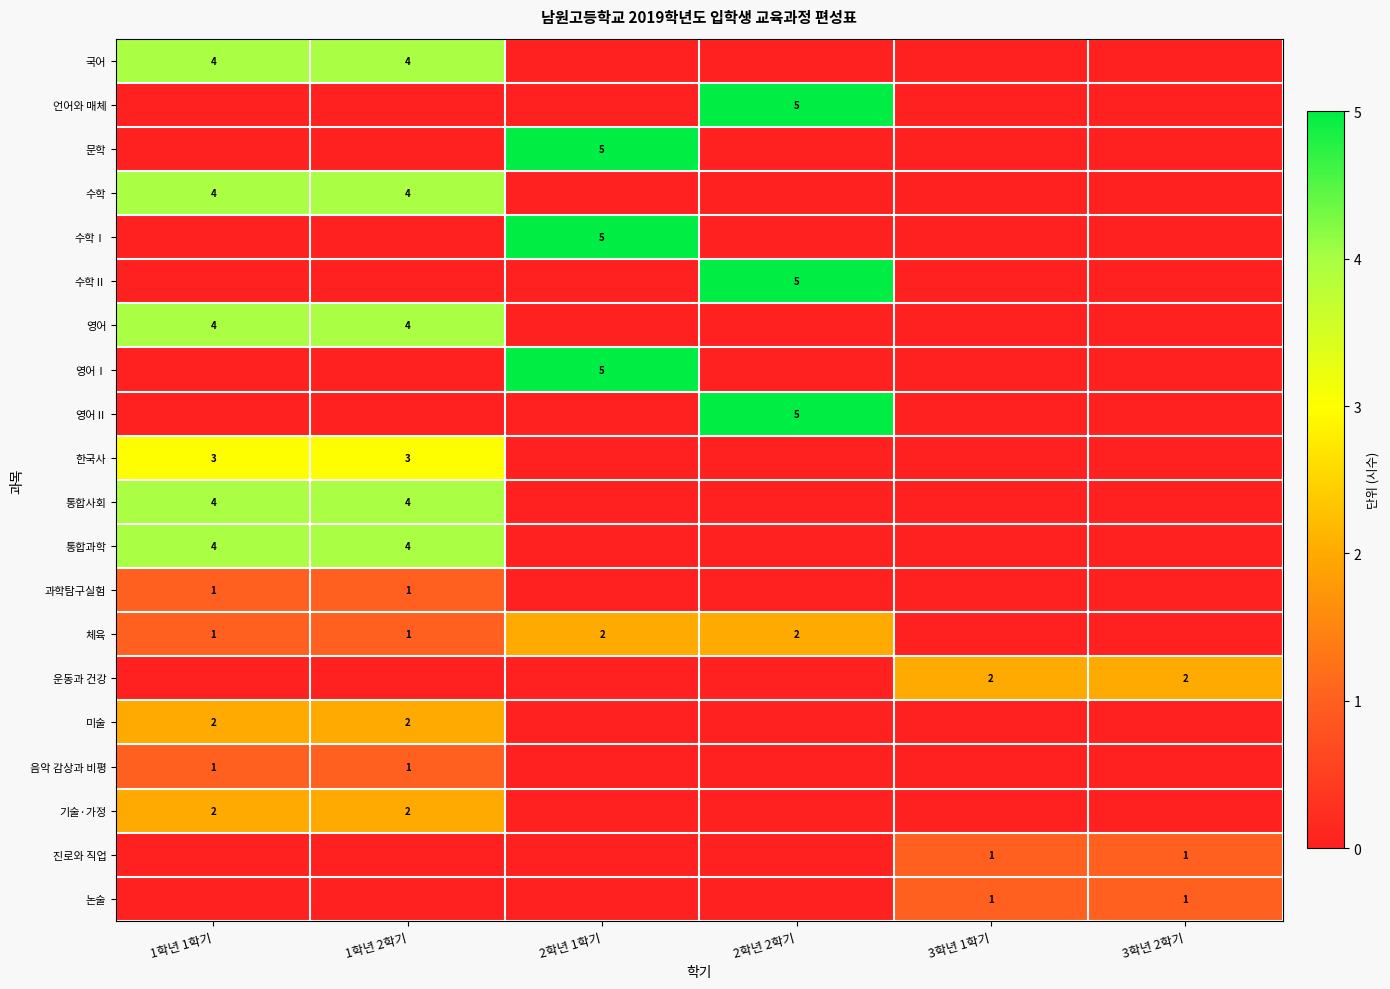

Is it true that 수학 equals 2 at 1학년 2학기?

False